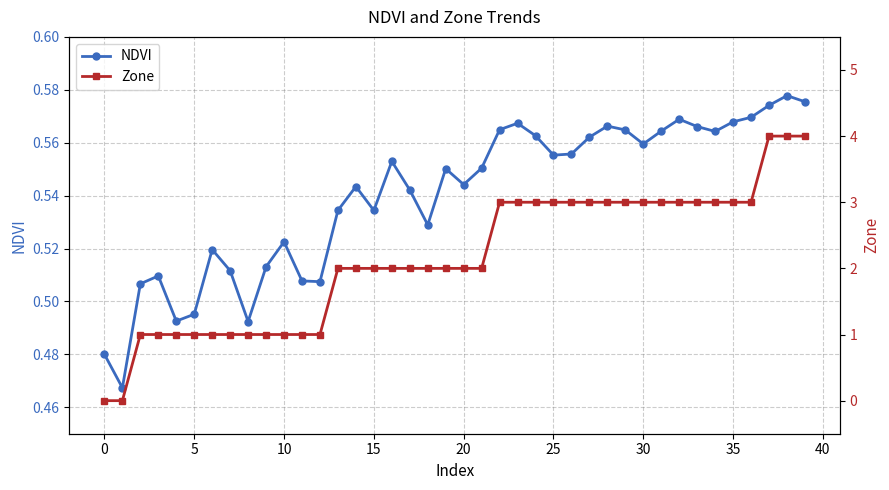

In NDVI, how many points are higher than both neighbors (excluding endpoints)?

10